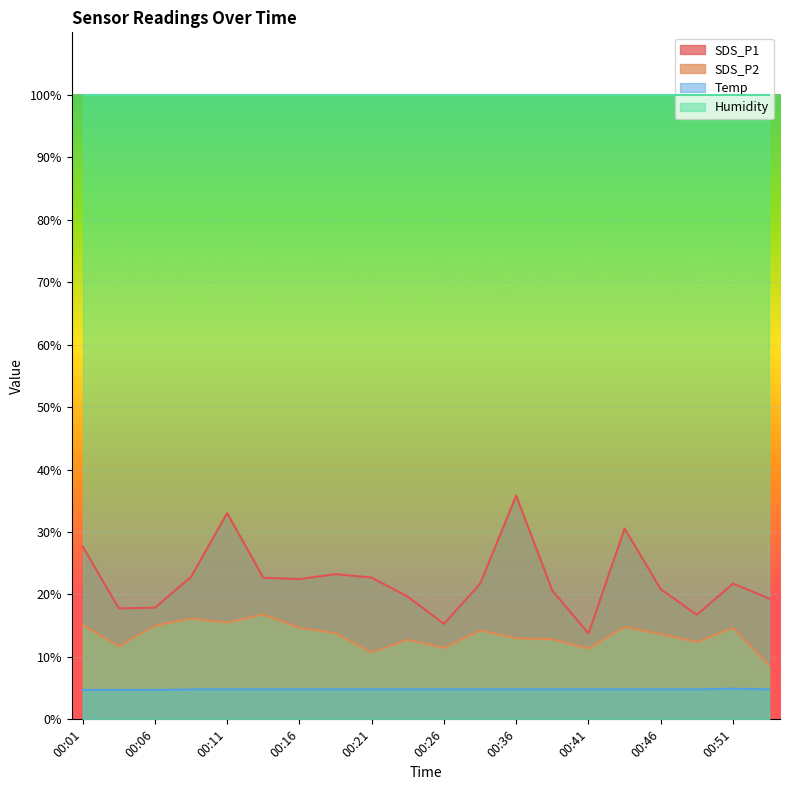

Which category has the lowest value in the SDS_P1 series?

00:41